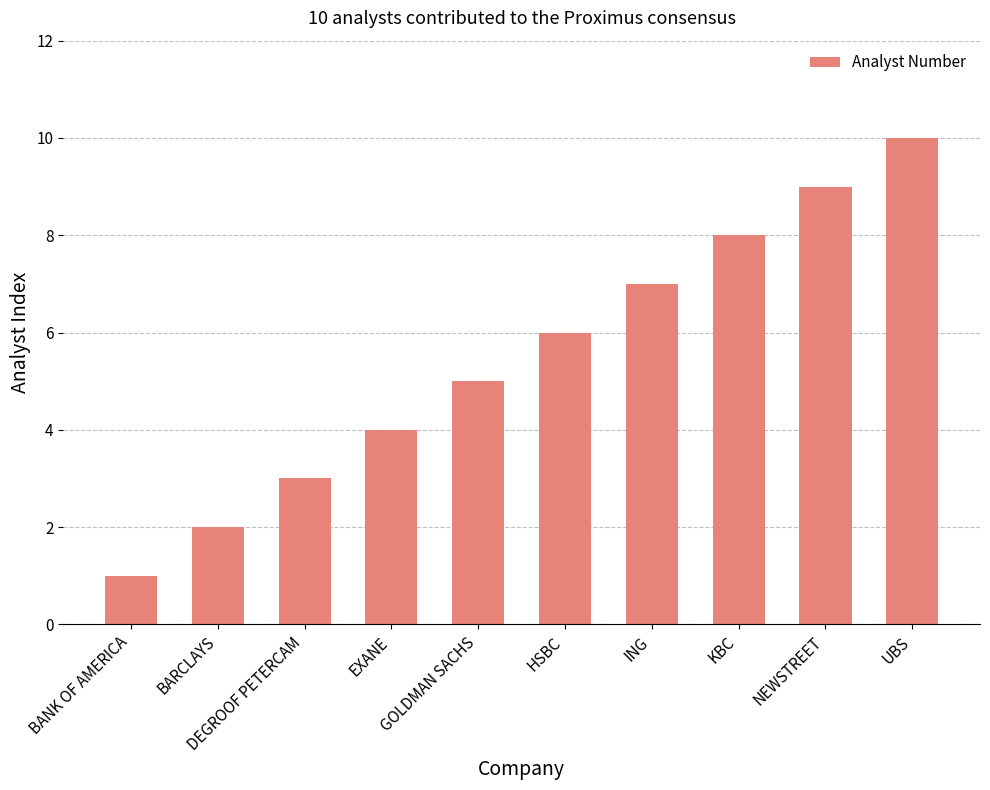

What position from the left is BANK OF AMERICA?

1